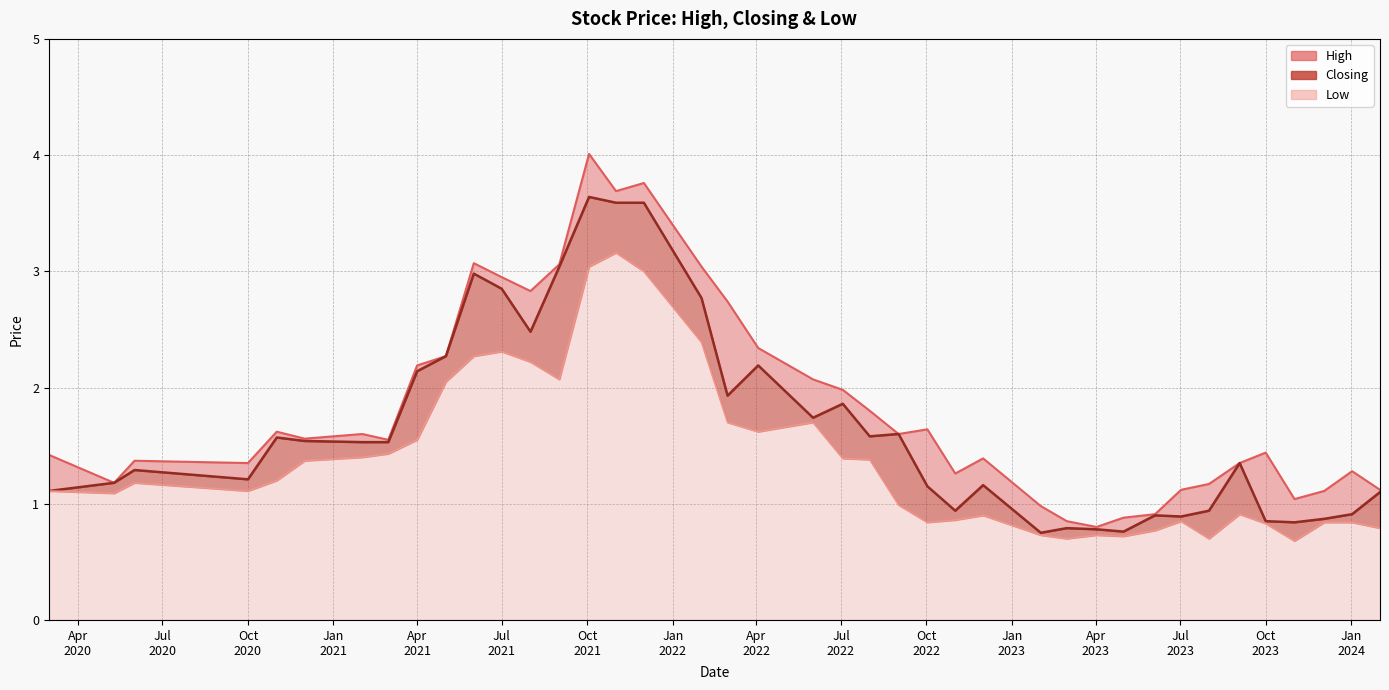

How many interior local peaks does the High series have?

10